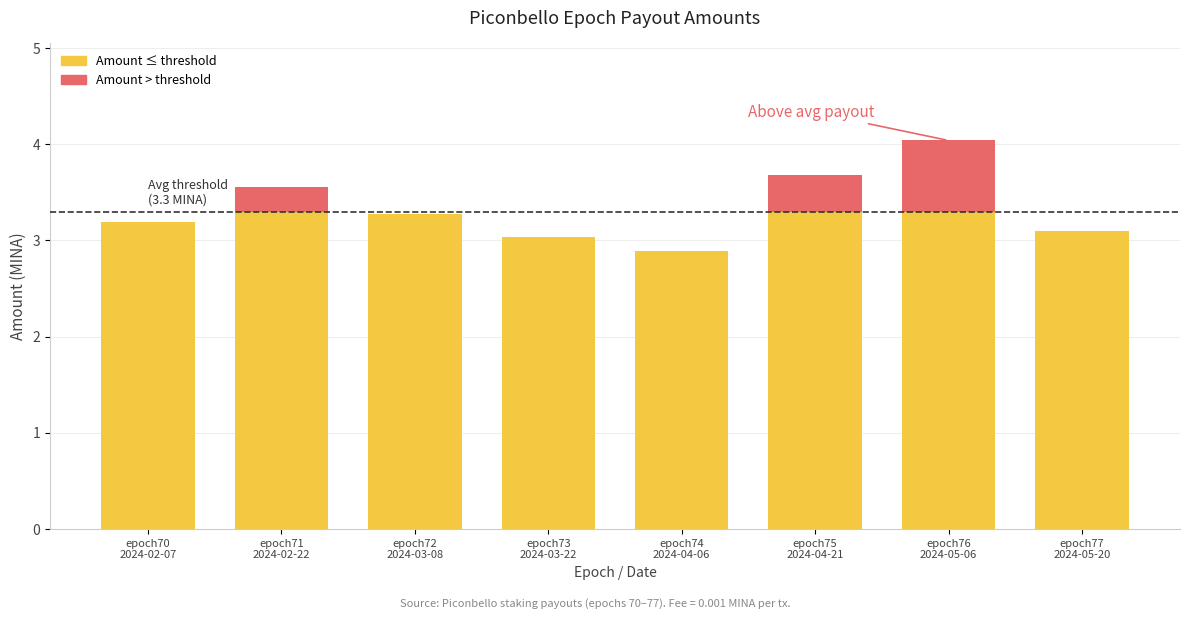

What is the sum of all Amount values?

26.8